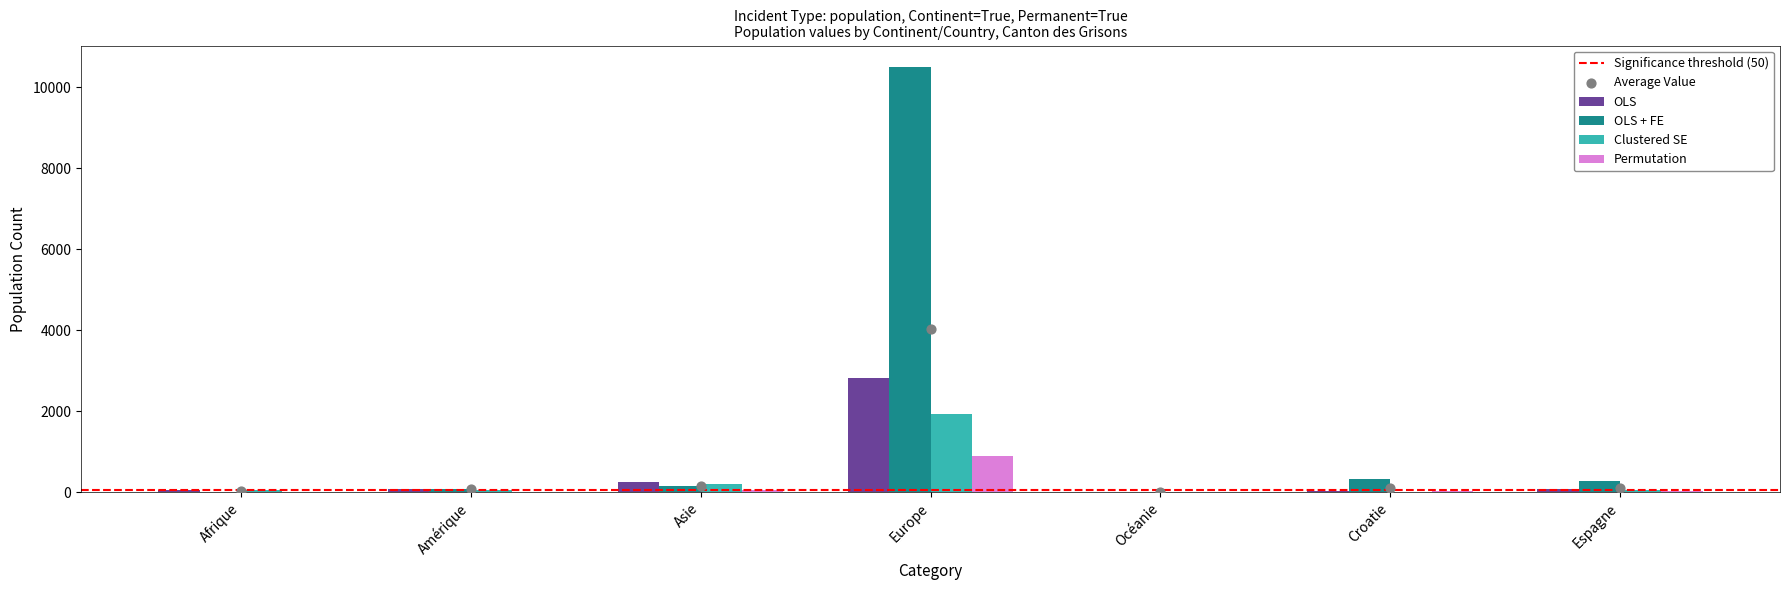

Which series has the widest spread of Y values?

OLS + FE